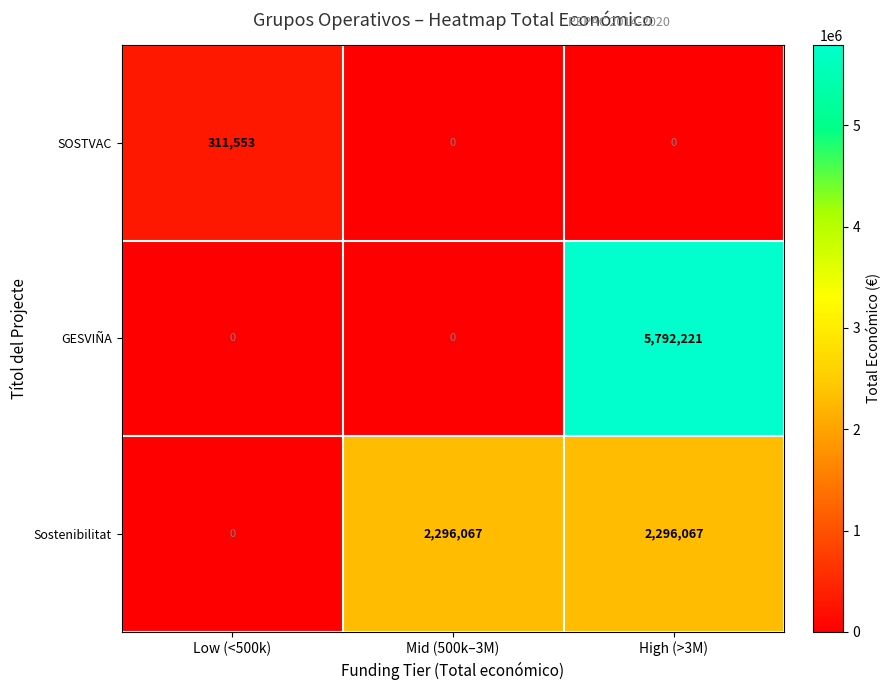

List the series in order of their peak value, highest first.

GESVIÑA, Sostenibilitat, SOSTVAC